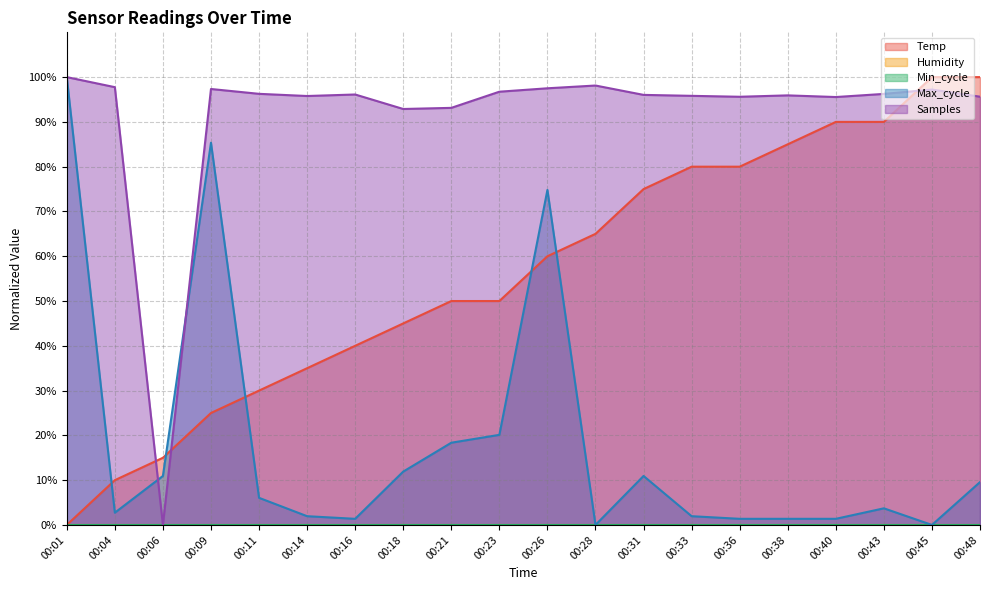

Rank the series at 00:23 from lowest to highest value.

Max_cycle, Temp, Samples